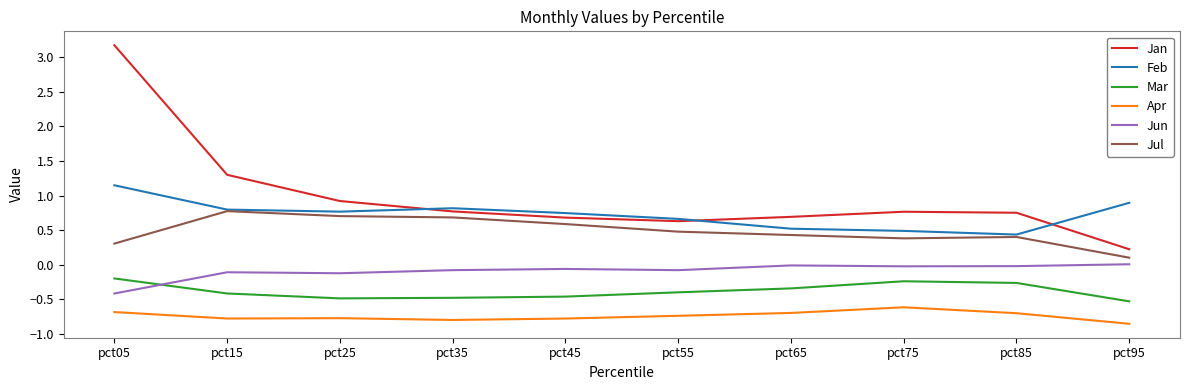

Is this an area chart (filled region under the line)?

No